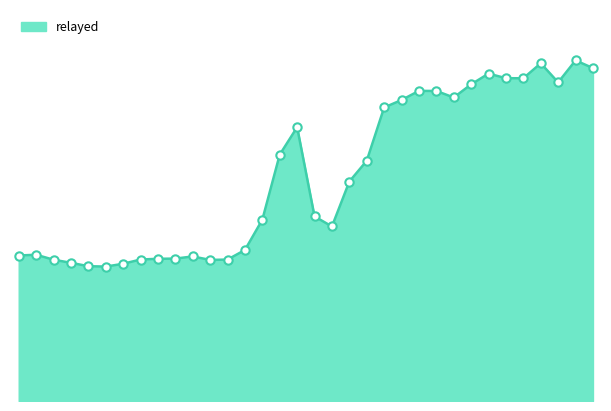

True or false: the data has more than 2 interior local peaks.

True